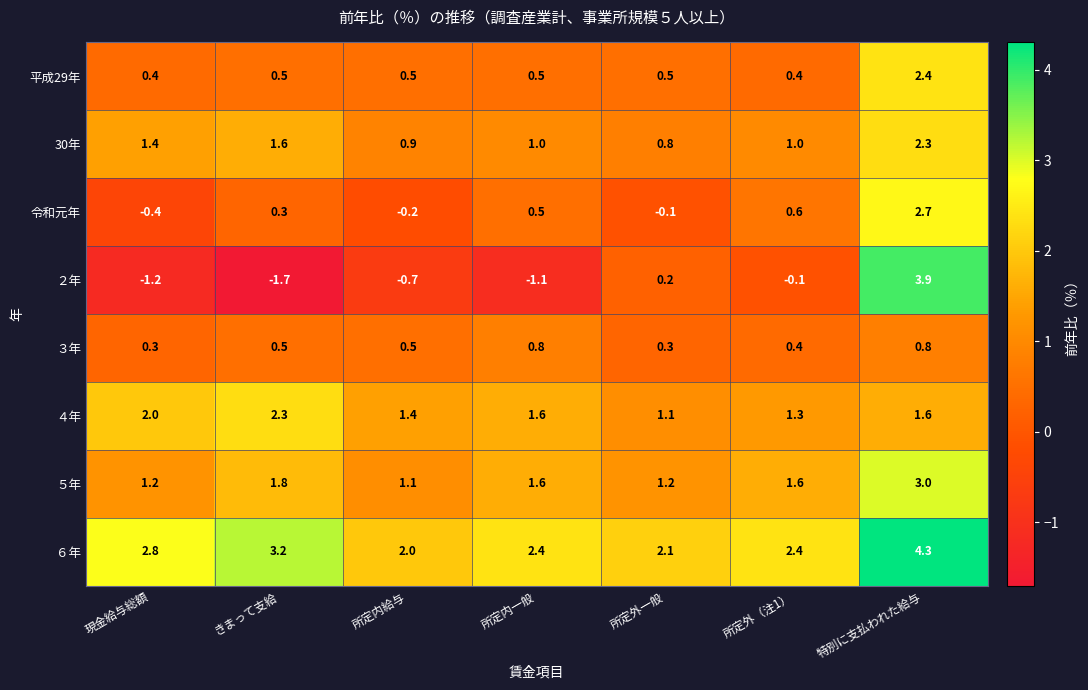

At which label is 令和元年 closest to 1?

所定外（注1）